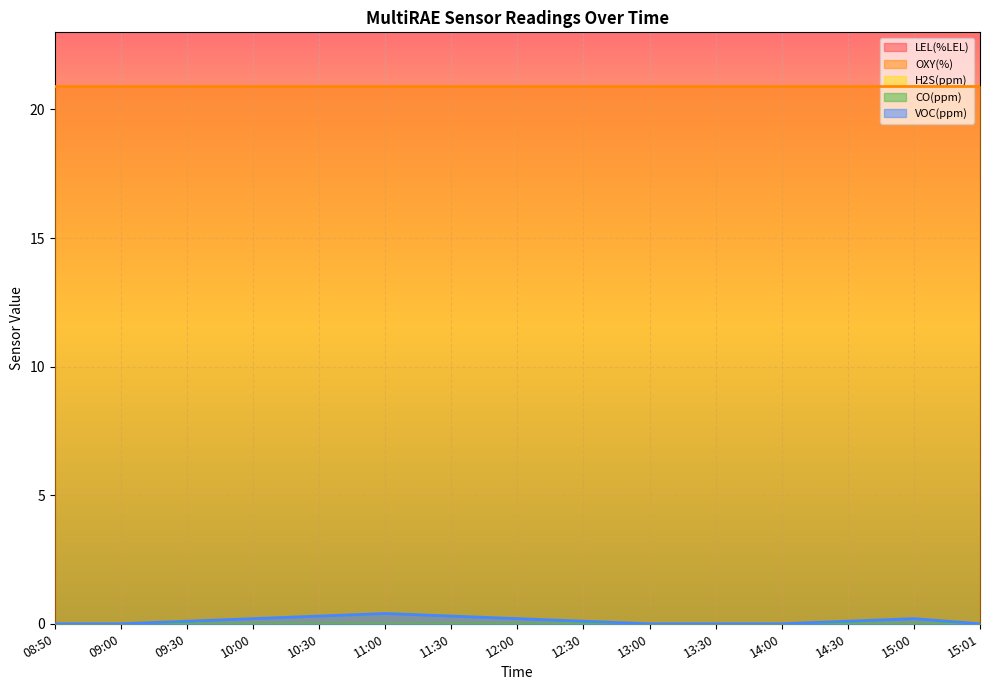

How many data points does each series have?

15